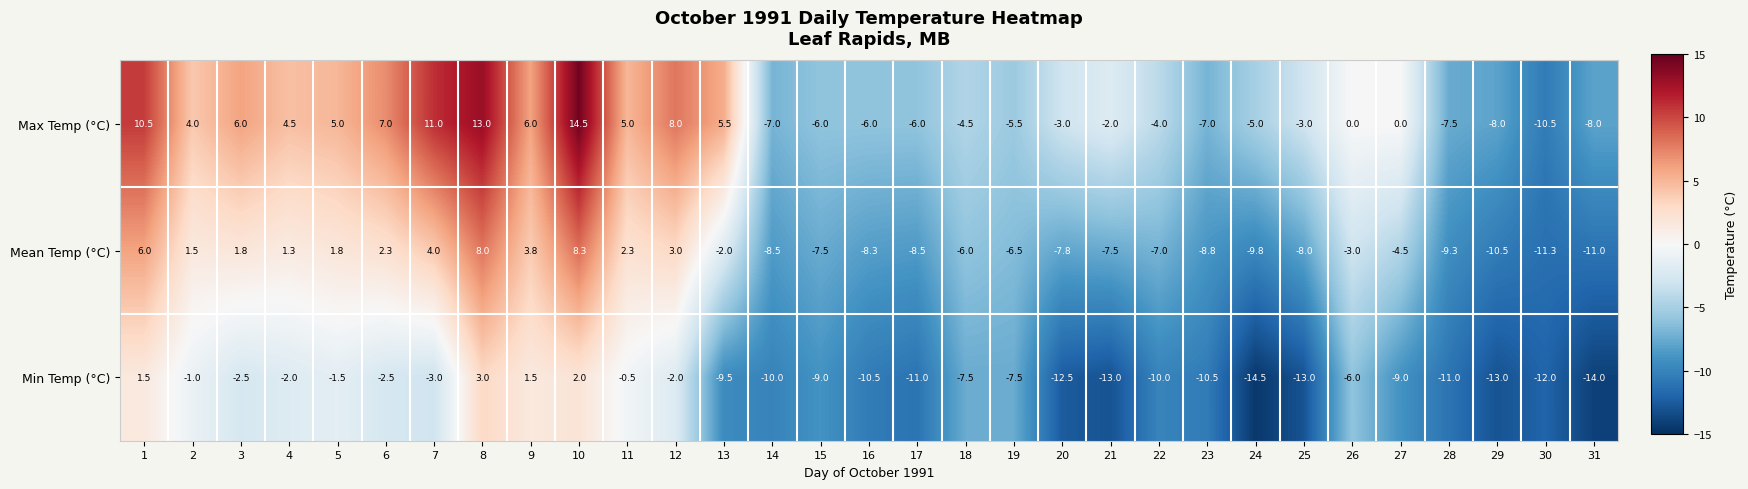

How many series are shown in this chart?

3